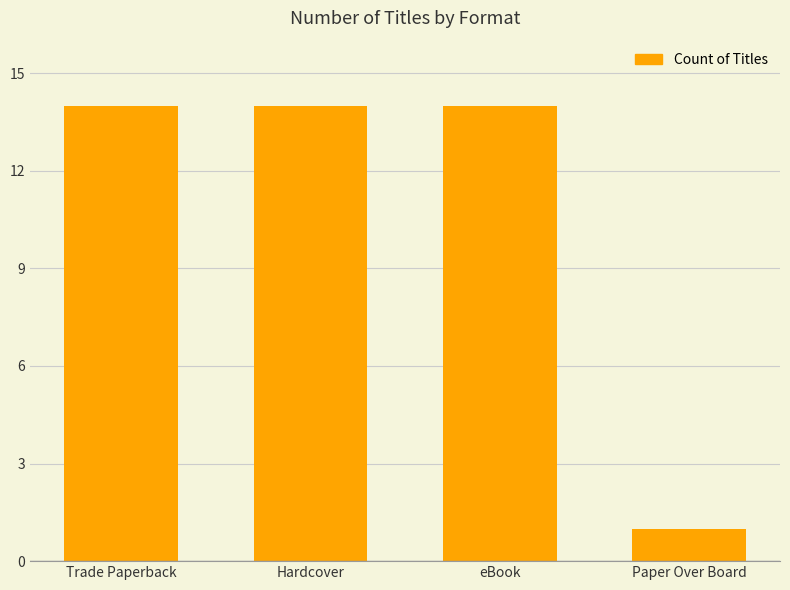

Approximately how many times larger is the value at Paper Over Board compared to Trade Paperback?

0.1